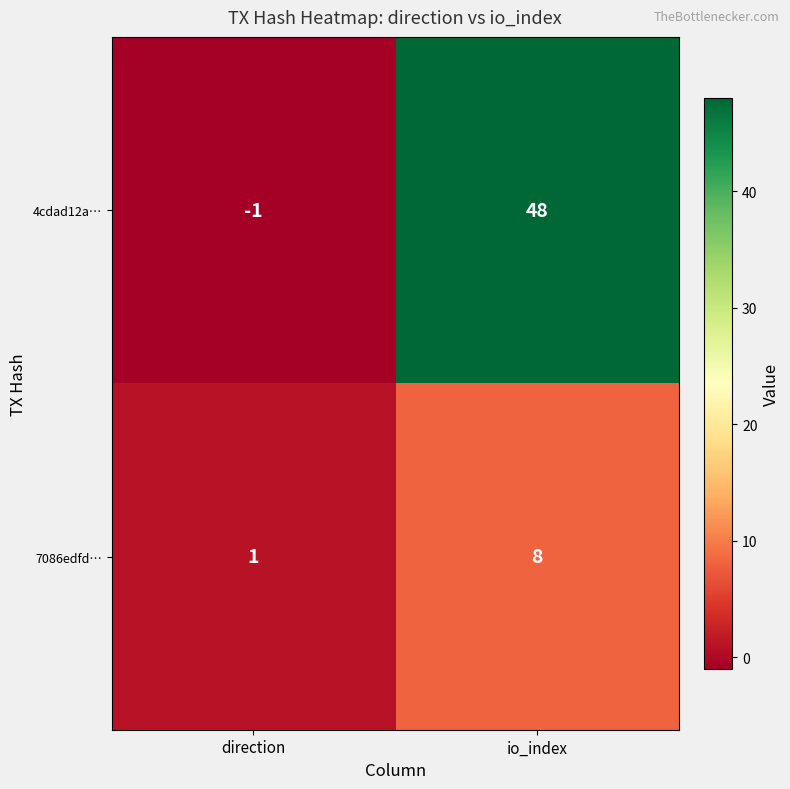

Which category has the lowest value across all series?

direction